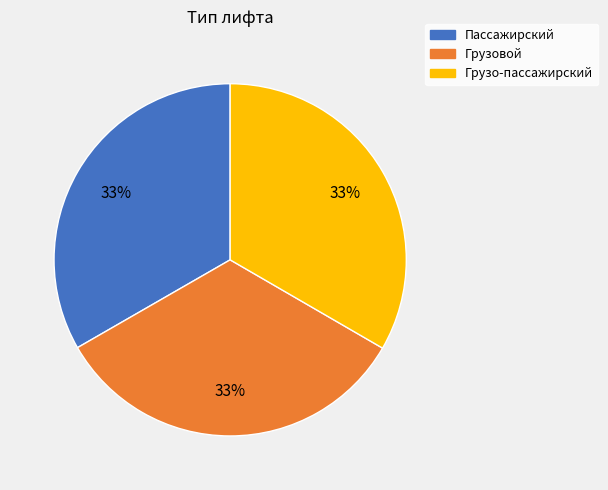

Is there a majority slice in this chart?

No